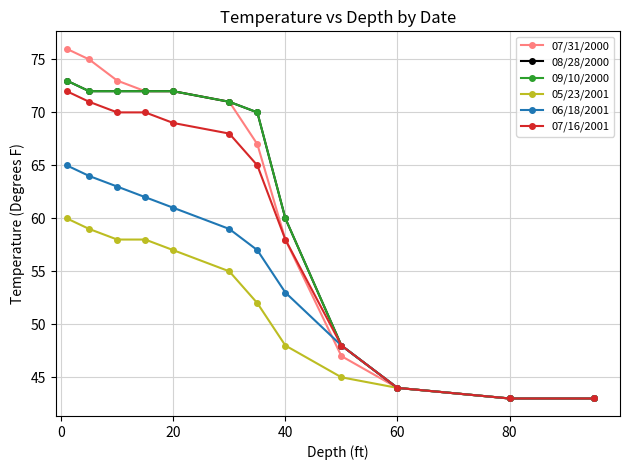

Does the chart have visible grid lines?

Yes